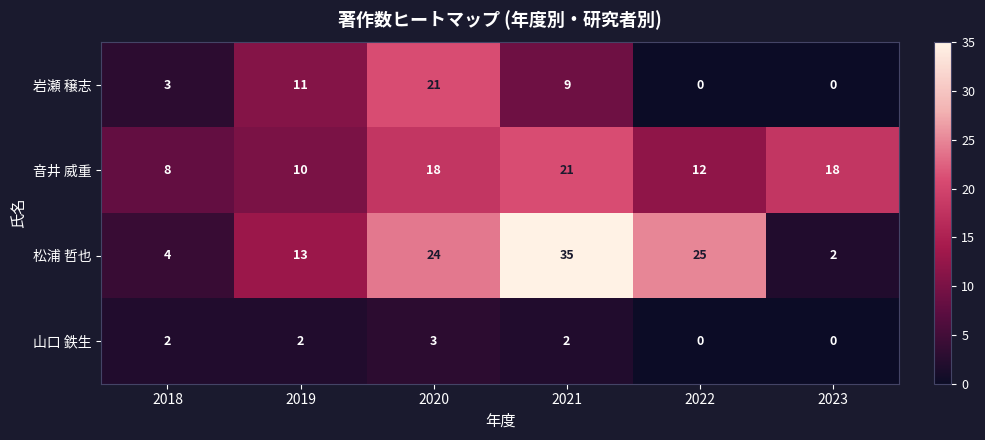

Which series has the largest total across all categories?

松浦 哲也